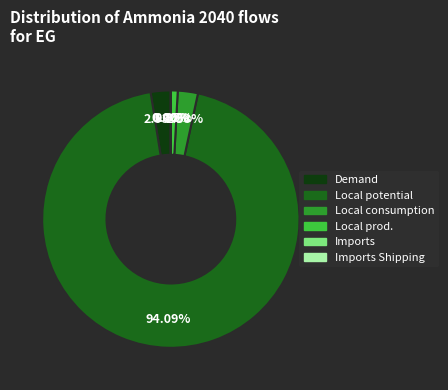

Is there any slice that represents more than half of the pie?

Yes